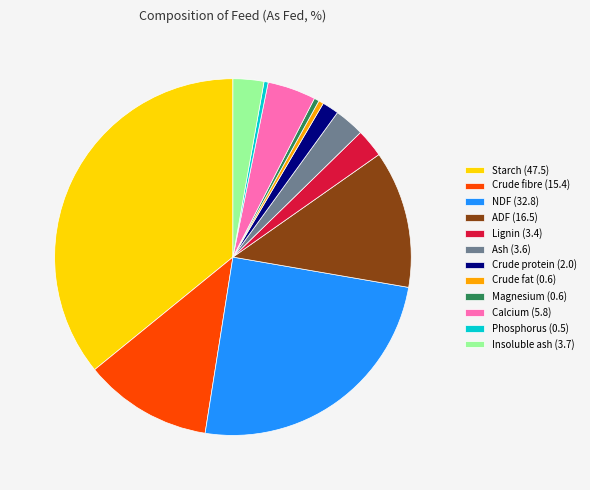

What is the ratio of the value at Starch (47.5) to the value at ADF (16.5)?

2.9